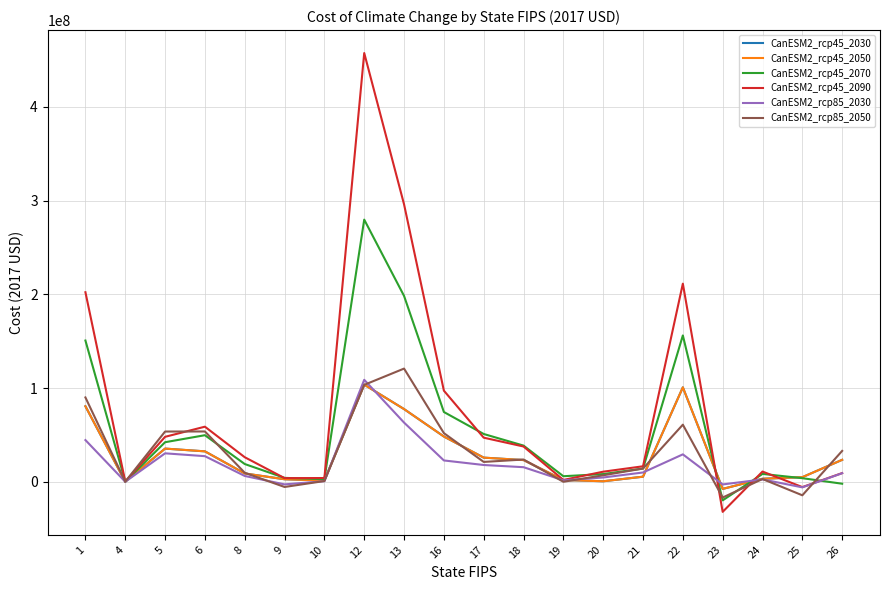

Does the chart display data point markers on the line(s)?

No